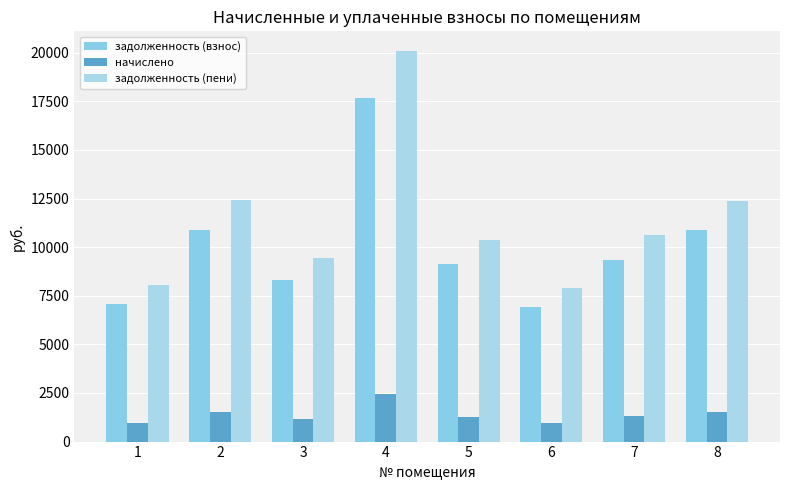

What is the average value of the начислено series?

1389.9